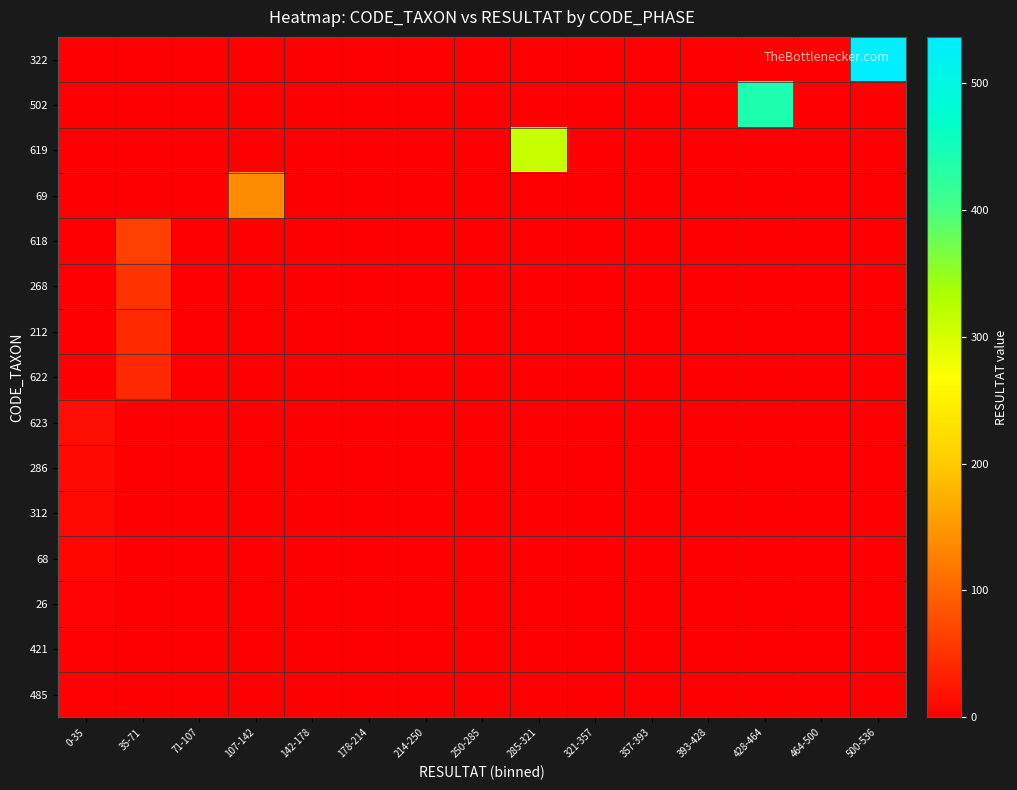

Reading left to right, transcribe all the data shown in this chart.

322: 0-35=0	35-71=0	71-107=0	107-142=0	142-178=0	178-214=0	214-250=0	250-285=0	285-321=0	321-357=0	357-393=0	393-428=0	428-464=0	464-500=0	500-536=536
502: 0-35=0	35-71=0	71-107=0	107-142=0	142-178=0	178-214=0	214-250=0	250-285=0	285-321=0	321-357=0	357-393=0	393-428=0	428-464=440	464-500=0	500-536=0
619: 0-35=0	35-71=0	71-107=0	107-142=0	142-178=0	178-214=0	214-250=0	250-285=0	285-321=312	321-357=0	357-393=0	393-428=0	428-464=0	464-500=0	500-536=0
69: 0-35=0	35-71=0	71-107=0	107-142=140	142-178=0	178-214=0	214-250=0	250-285=0	285-321=0	321-357=0	357-393=0	393-428=0	428-464=0	464-500=0	500-536=0
618: 0-35=0	35-71=64	71-107=0	107-142=0	142-178=0	178-214=0	214-250=0	250-285=0	285-321=0	321-357=0	357-393=0	393-428=0	428-464=0	464-500=0	500-536=0
268: 0-35=0	35-71=52	71-107=0	107-142=0	142-178=0	178-214=0	214-250=0	250-285=0	285-321=0	321-357=0	357-393=0	393-428=0	428-464=0	464-500=0	500-536=0
212: 0-35=0	35-71=42	71-107=0	107-142=0	142-178=0	178-214=0	214-250=0	250-285=0	285-321=0	321-357=0	357-393=0	393-428=0	428-464=0	464-500=0	500-536=0
622: 0-35=0	35-71=40	71-107=0	107-142=0	142-178=0	178-214=0	214-250=0	250-285=0	285-321=0	321-357=0	357-393=0	393-428=0	428-464=0	464-500=0	500-536=0
623: 0-35=16	35-71=0	71-107=0	107-142=0	142-178=0	178-214=0	214-250=0	250-285=0	285-321=0	321-357=0	357-393=0	393-428=0	428-464=0	464-500=0	500-536=0
286: 0-35=11	35-71=0	71-107=0	107-142=0	142-178=0	178-214=0	214-250=0	250-285=0	285-321=0	321-357=0	357-393=0	393-428=0	428-464=0	464-500=0	500-536=0
312: 0-35=9	35-71=0	71-107=0	107-142=0	142-178=0	178-214=0	214-250=0	250-285=0	285-321=0	321-357=0	357-393=0	393-428=0	428-464=0	464-500=0	500-536=0
68: 0-35=8	35-71=0	71-107=0	107-142=0	142-178=0	178-214=0	214-250=0	250-285=0	285-321=0	321-357=0	357-393=0	393-428=0	428-464=0	464-500=0	500-536=0
26: 0-35=5	35-71=0	71-107=0	107-142=0	142-178=0	178-214=0	214-250=0	250-285=0	285-321=0	321-357=0	357-393=0	393-428=0	428-464=0	464-500=0	500-536=0
421: 0-35=4	35-71=0	71-107=0	107-142=0	142-178=0	178-214=0	214-250=0	250-285=0	285-321=0	321-357=0	357-393=0	393-428=0	428-464=0	464-500=0	500-536=0
485: 0-35=4	35-71=0	71-107=0	107-142=0	142-178=0	178-214=0	214-250=0	250-285=0	285-321=0	321-357=0	357-393=0	393-428=0	428-464=0	464-500=0	500-536=0